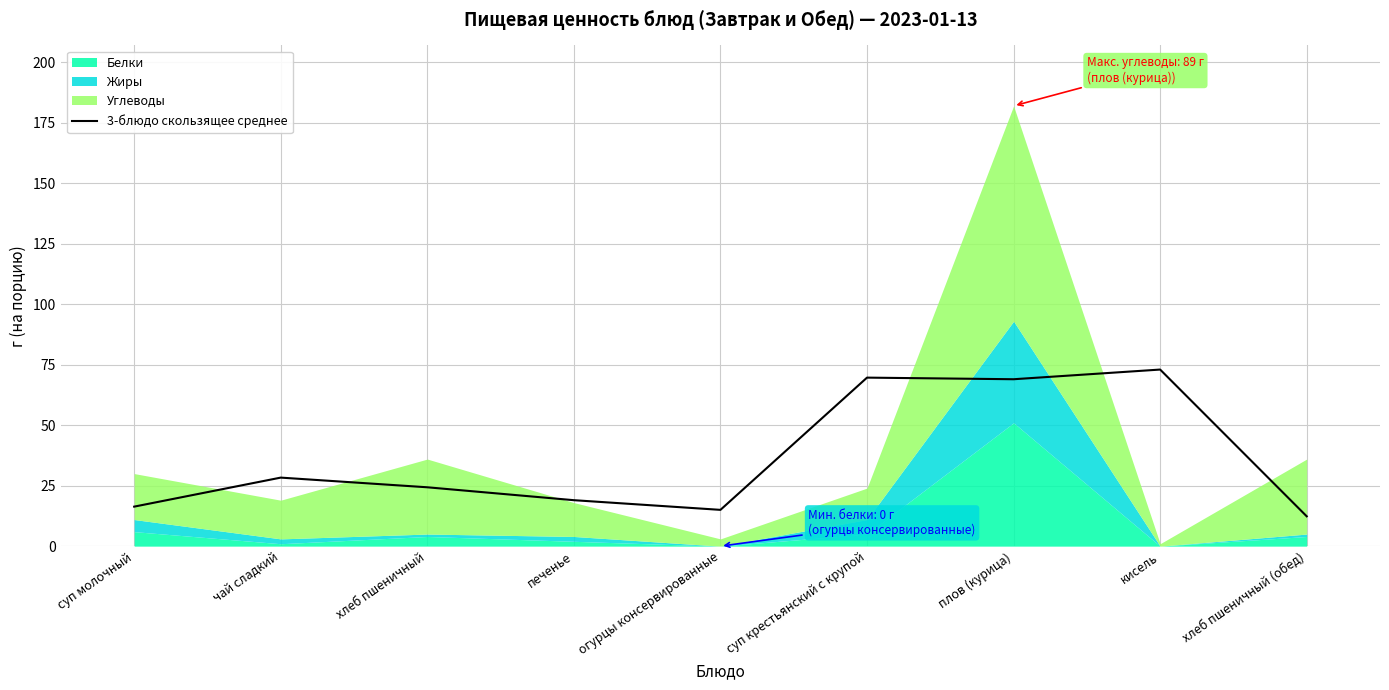

What is the average value?

36.3